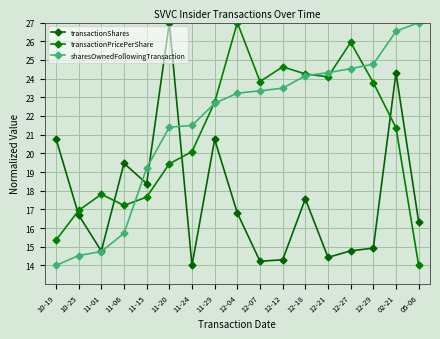

What are all the series names shown in the legend?

transactionShares, transactionPricePerShare, sharesOwnedFollowingTransaction